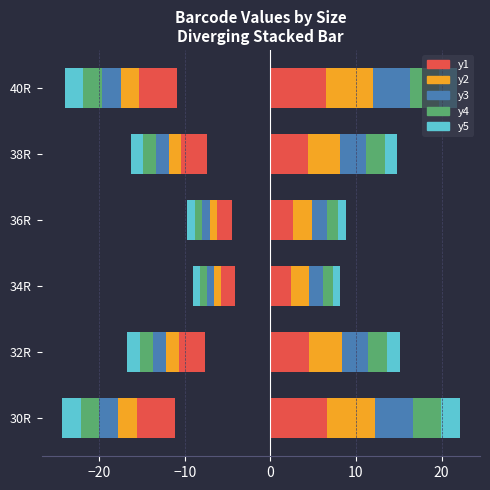

Rank the series by their average value, from highest to lowest.

y1, y2, y3, y4, y5